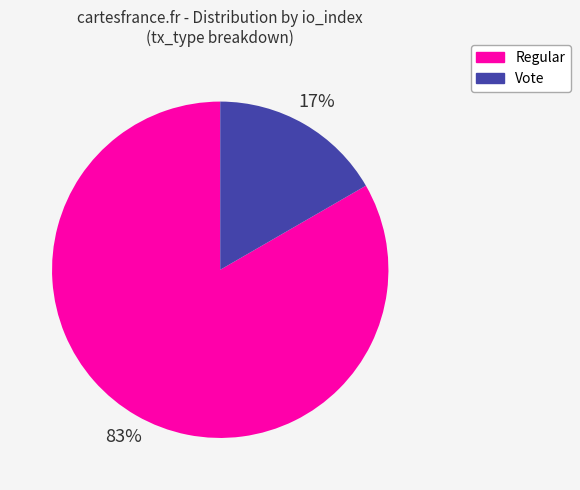

To the nearest percent, what is the average slice percentage?

50%